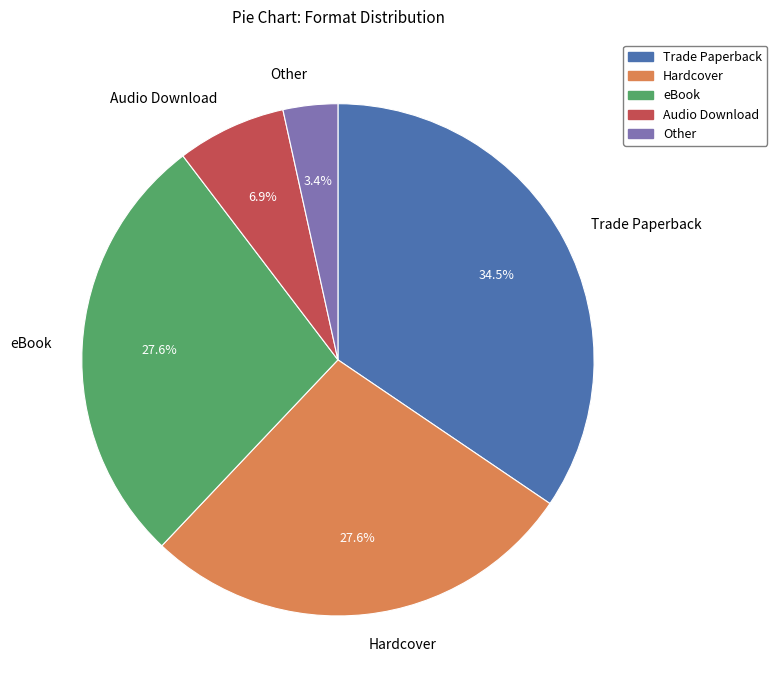

To the nearest percent, what is the difference between the largest and smallest slice percentages?

31%